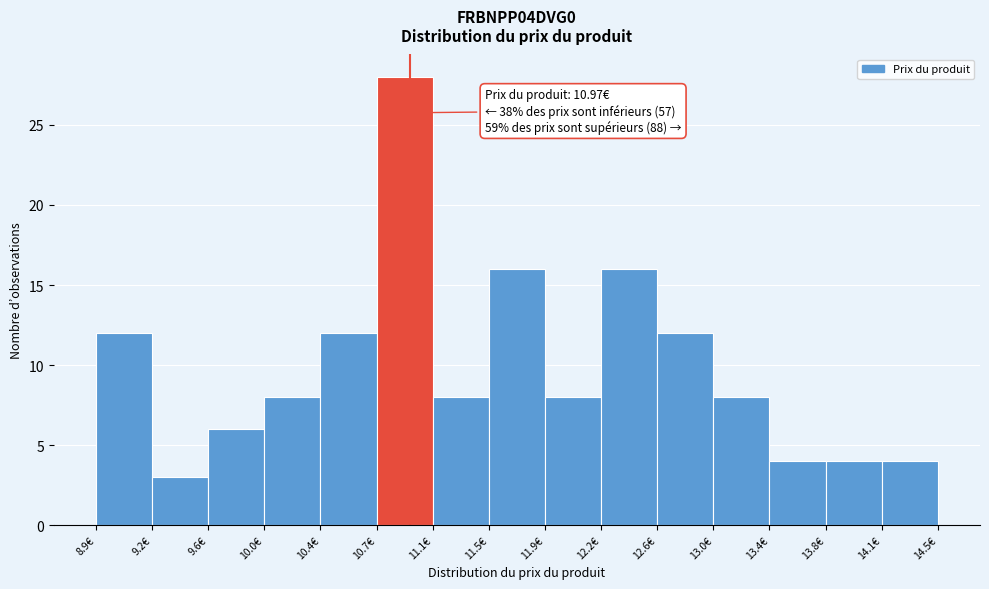

Which range on the x-axis has the tallest bar?

10.75 to 11.10